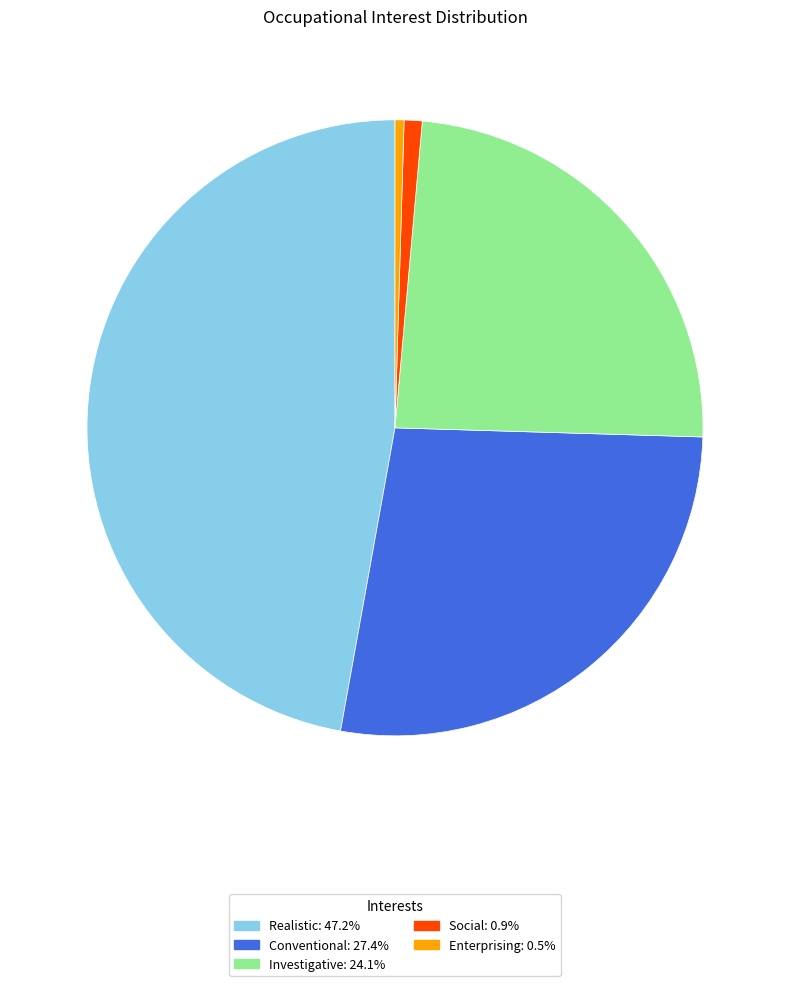

Is there any slice that represents more than half of the pie?

No